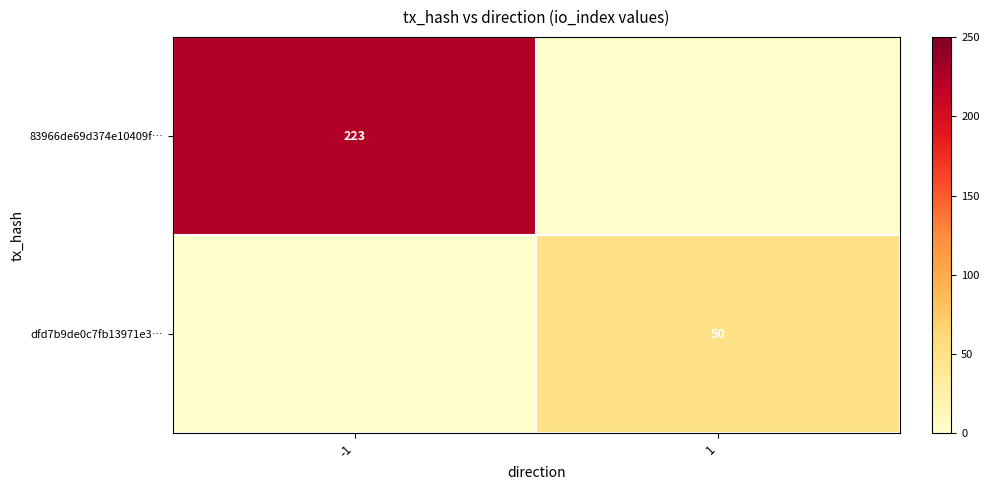

Is it true that 83966de69d374e10409f… equals 131 at -1?

False